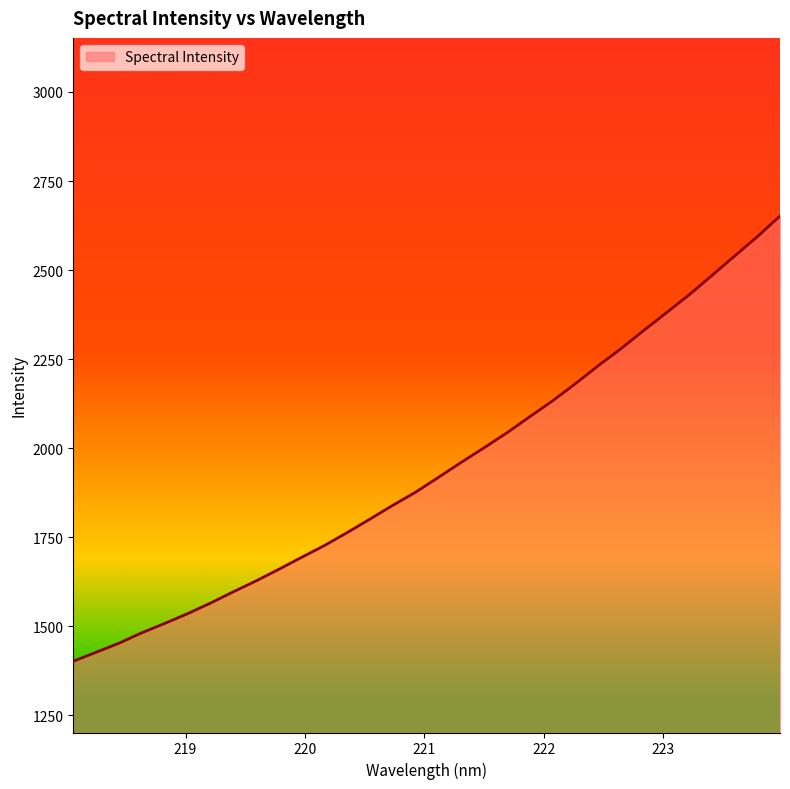

What is the difference between the maximum and minimum values?

1249.7